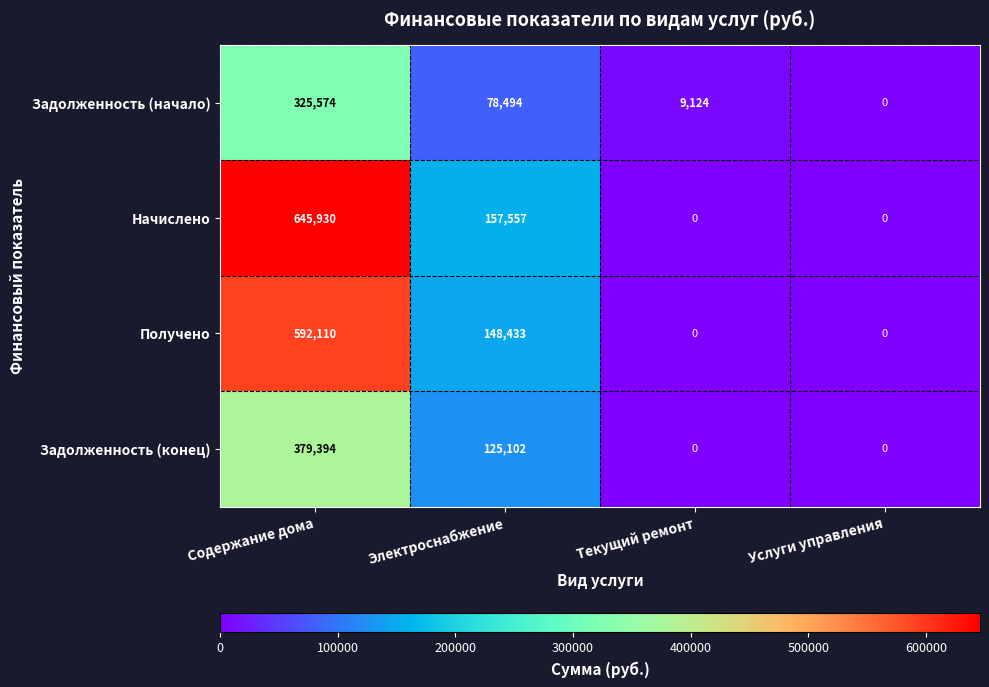

How many Задолженность (конец) values are between 0 and 379394?

4